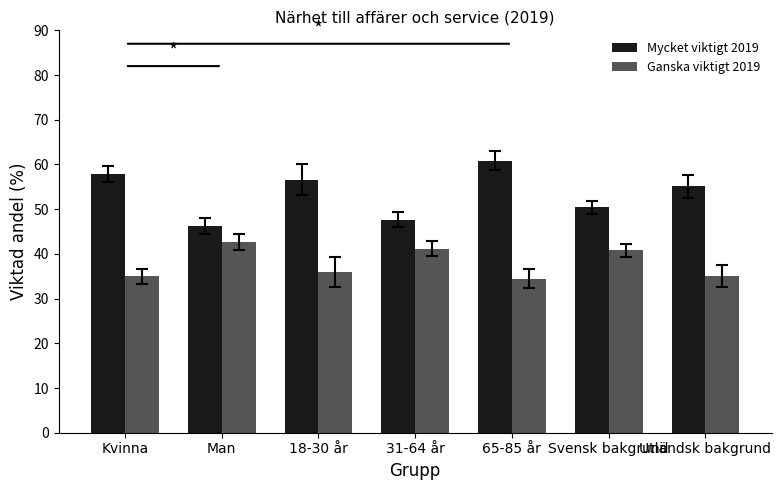

The value of Mycket viktigt 2019 at Svensk bakgrund is 50.5. True or false?

True